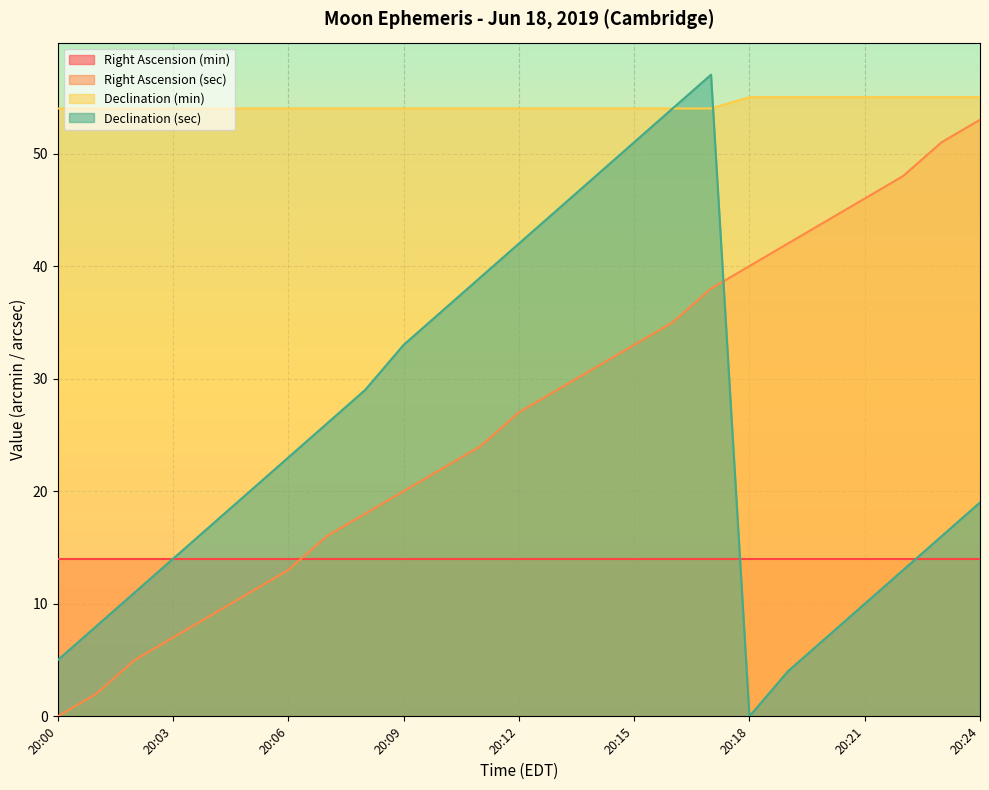

Which series has the largest total across all categories?

Declination (min)